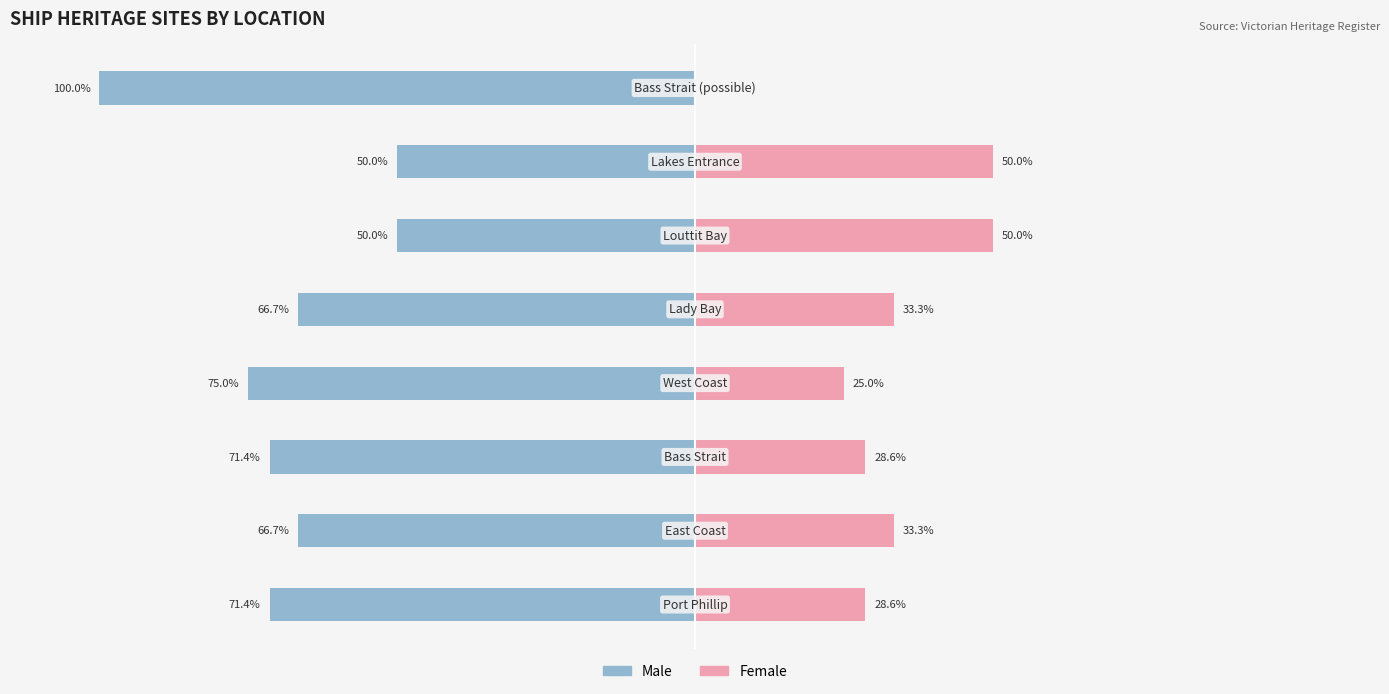

Reading left to right, list all the values displayed in this chart.

Male: 0=-71.4	1=-66.7	2=-71.4	3=-75.0	4=-66.7	5=-50.0	6=-50.0	7=-100.0
Female: 0=28.6	1=33.3	2=28.6	3=25.0	4=33.3	5=50.0	6=50.0	7=0.0